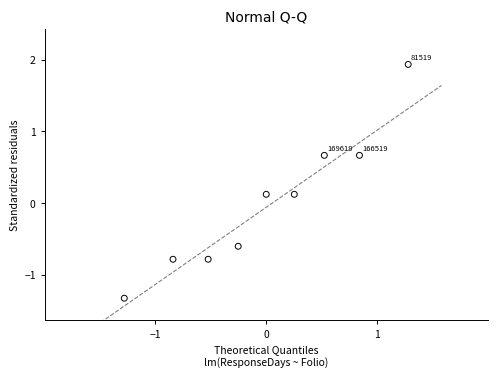

What is the range of X values (max minus min)?

2.6